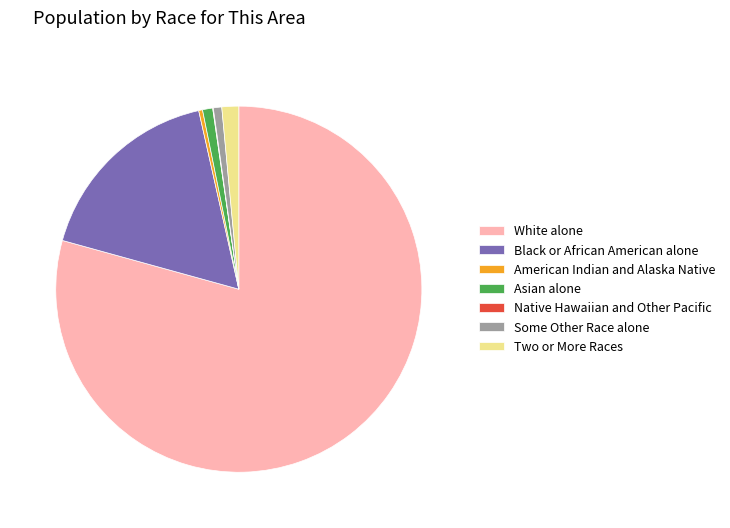

Do Asian alone and Black or African American alone together represent more than half of the pie?

No